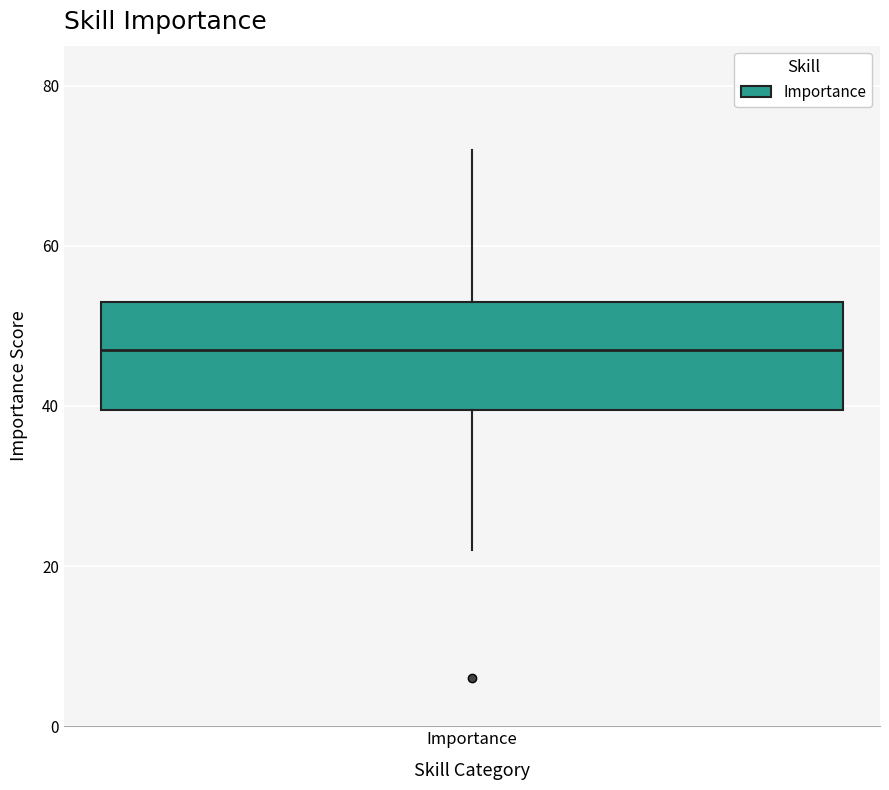

Transcribe this box plot: give where the median line is, the range the box spans, and where the two whiskers end, as read against the y-axis. The values are not printed on the chart, so give them approximately, as read against the axis.

median 48, box 40 to 54, whiskers 22 to 72